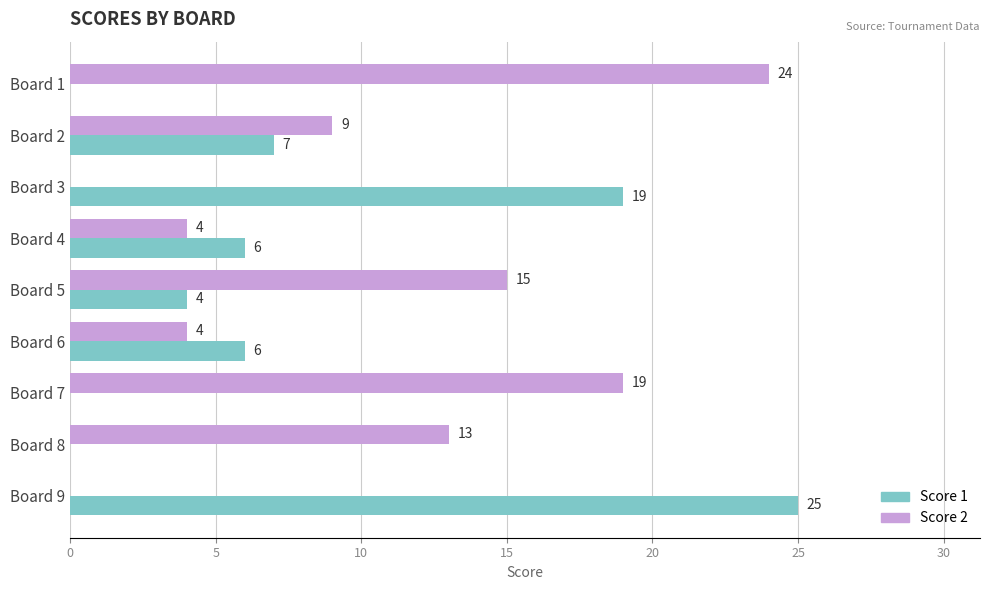

The Score 1 series shows 2 at Board 6. True or false?

False